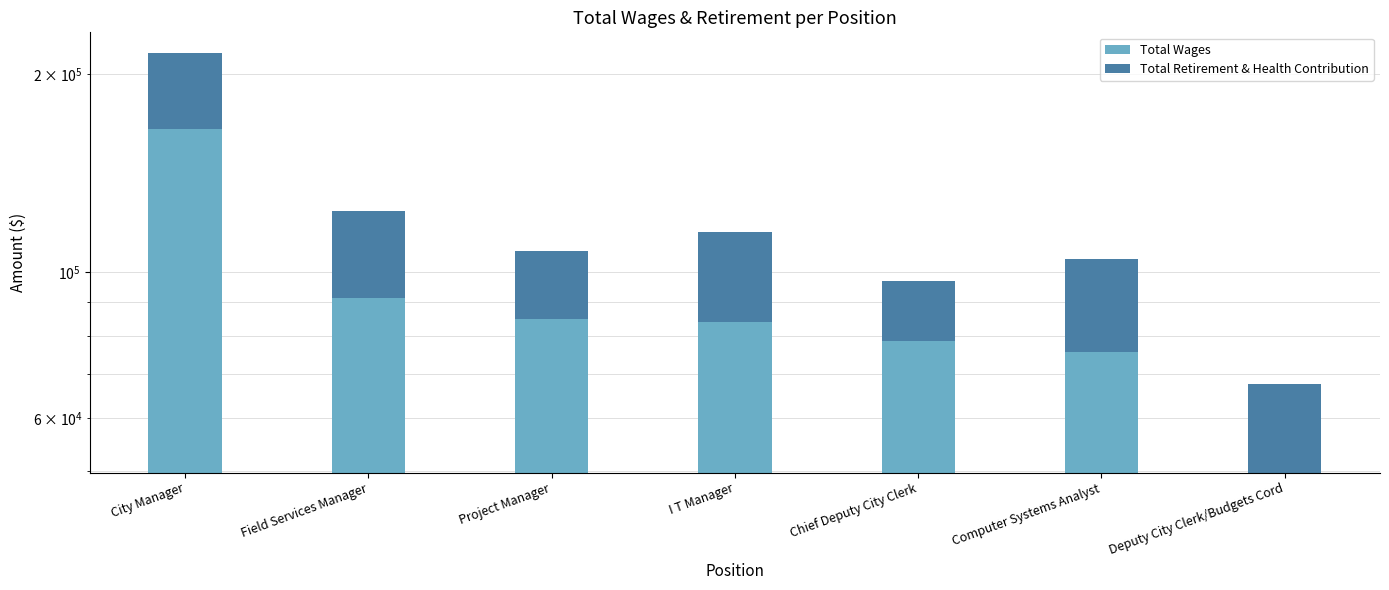

What is the highest value of the Total Wages series?

164801